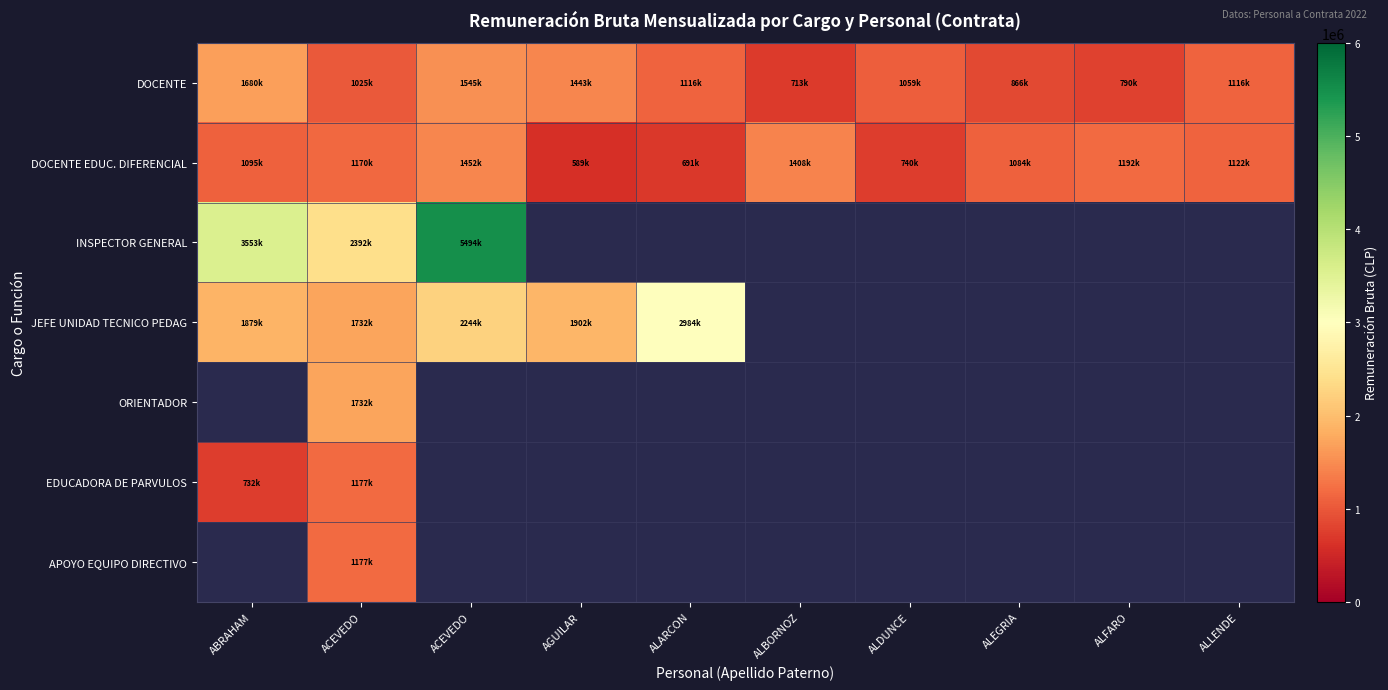

Read the DOCENTE value at ALEGRIA.

866553.0